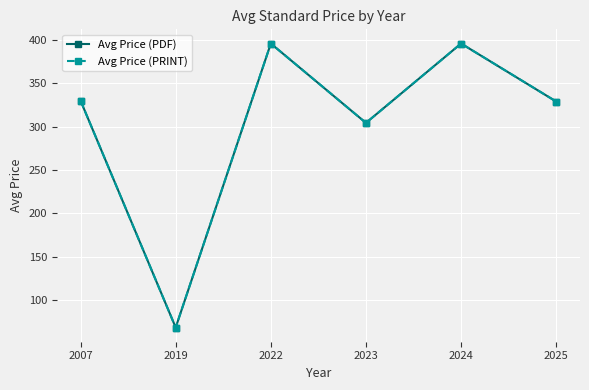

Is this an area chart (filled region under the line)?

No